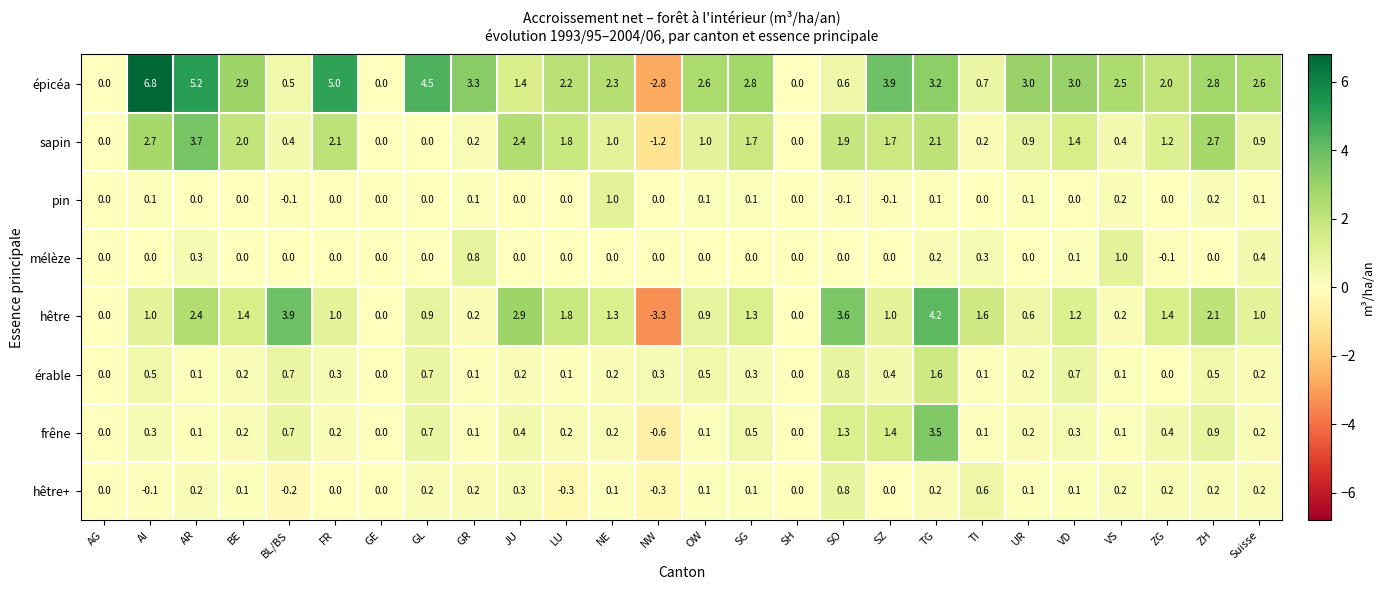

What is the total value across all series at TI?

3.6